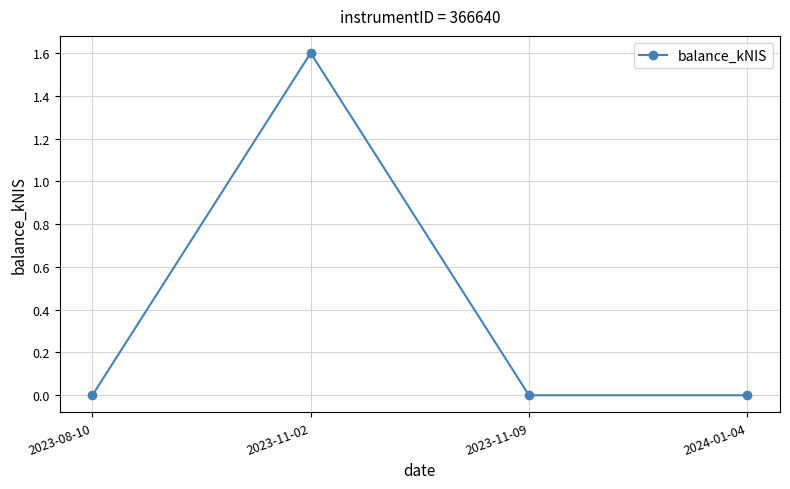

What position from the right is 2023-11-09?

2